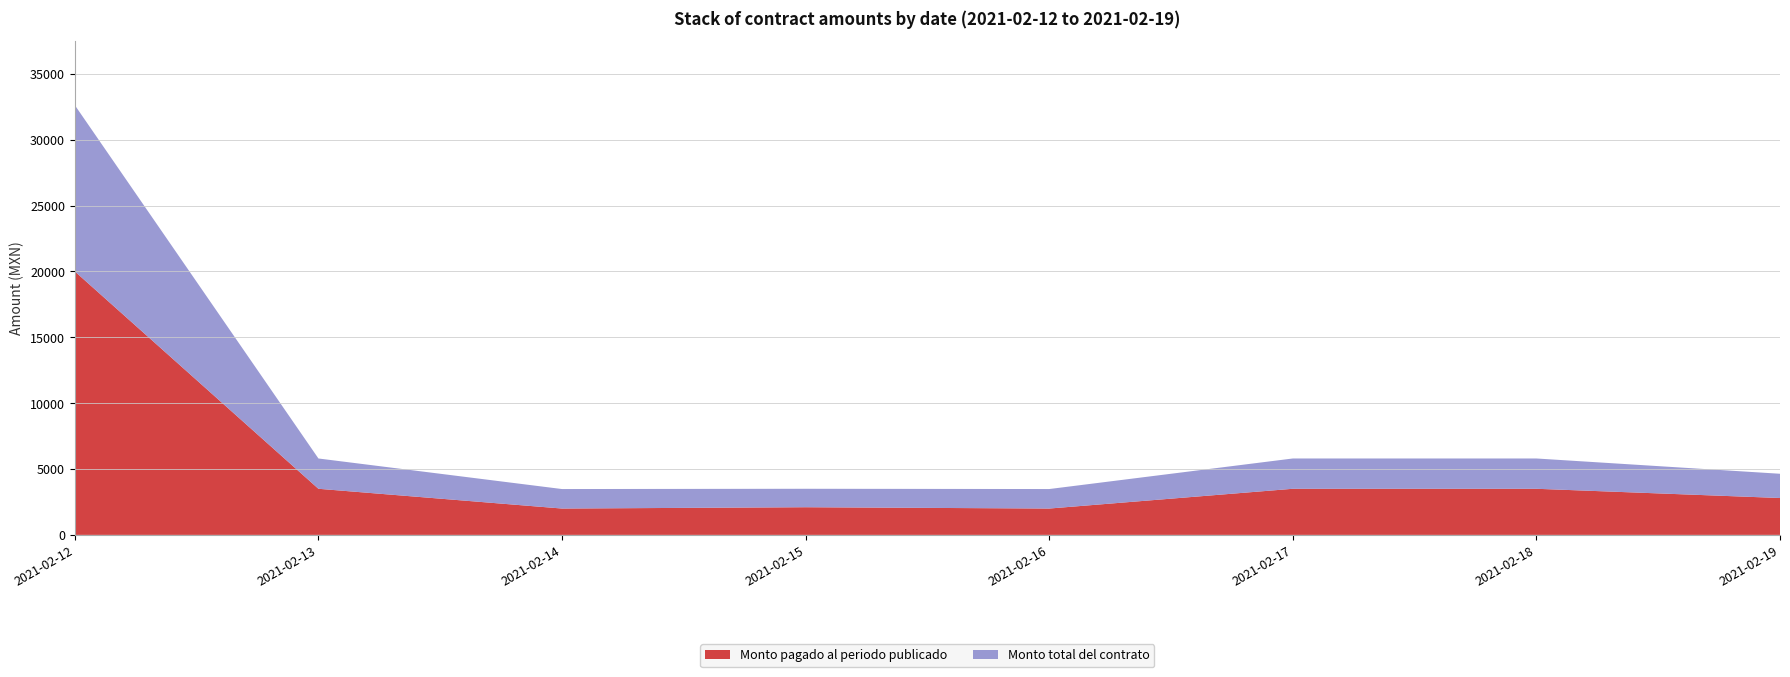

Reading right to left, list all the values displayed in this chart.

Monto total del contrato: 4640	5800	5800	3480	3500	3480	5800	32619
Monto pagado al periodo publicado: 2800	3500	3500	2000	2100	2000	3500	20000